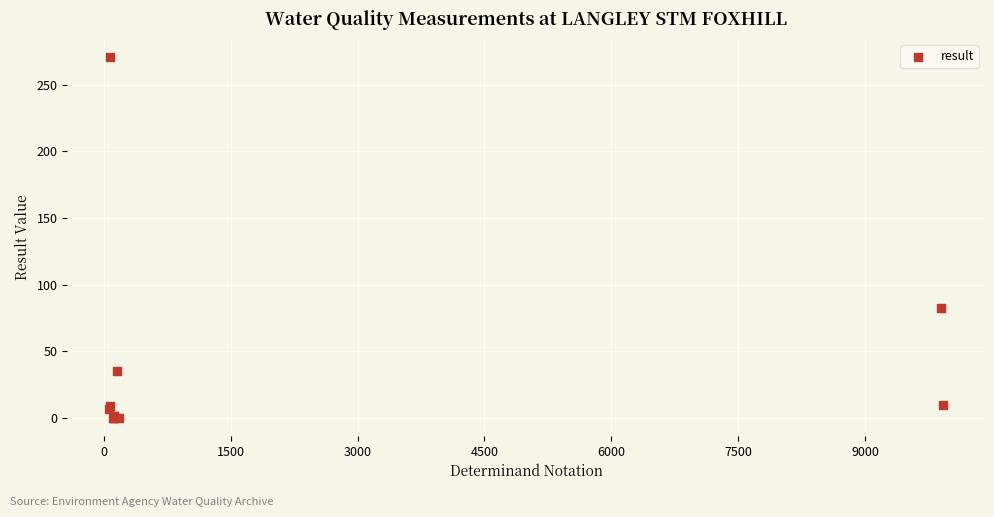

What Y value in the scatter plot is closest to 135?

82.1